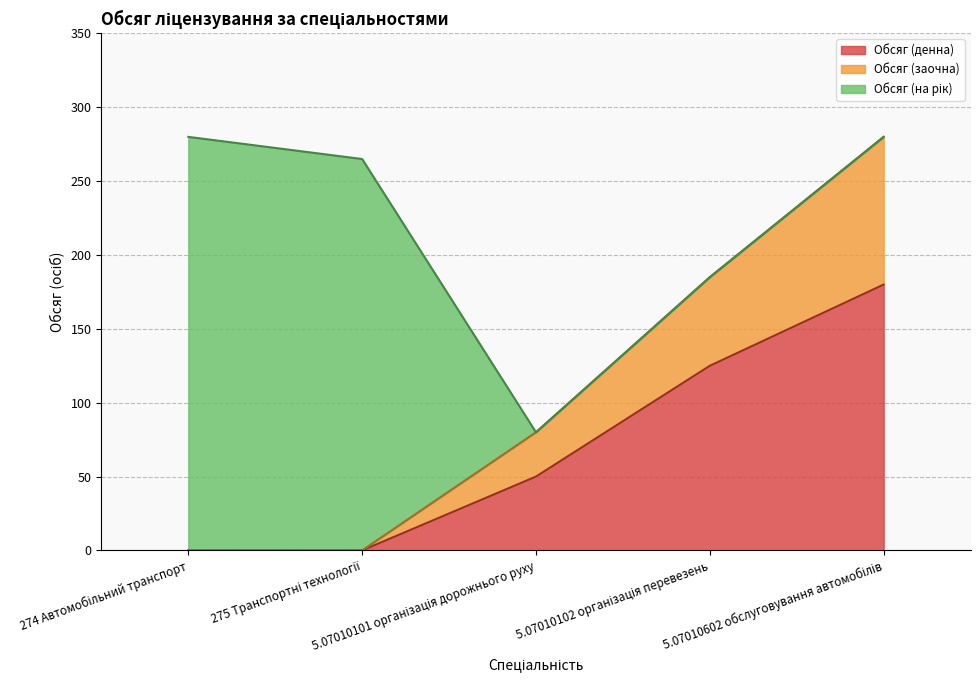

What is the label of the 1st point from the right?

5.07010602 обслуговування автомобілів